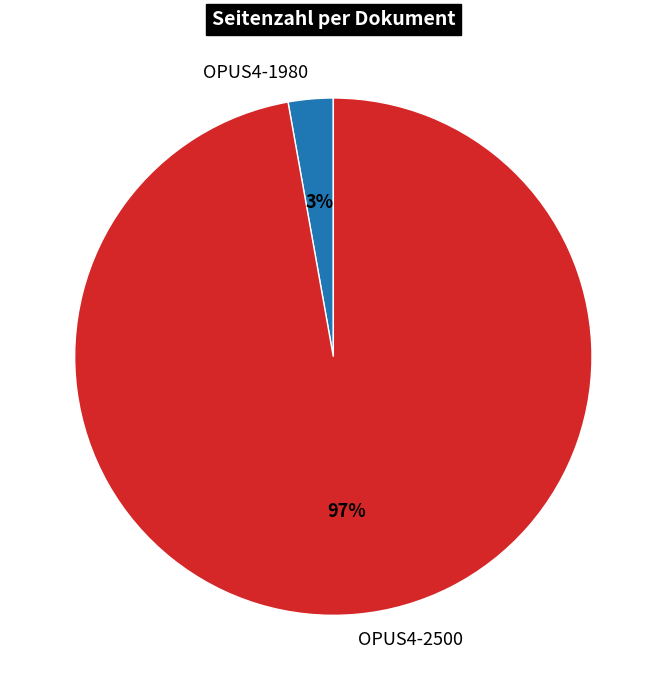

Between OPUS4-2500 and OPUS4-1980, which is larger?

OPUS4-2500